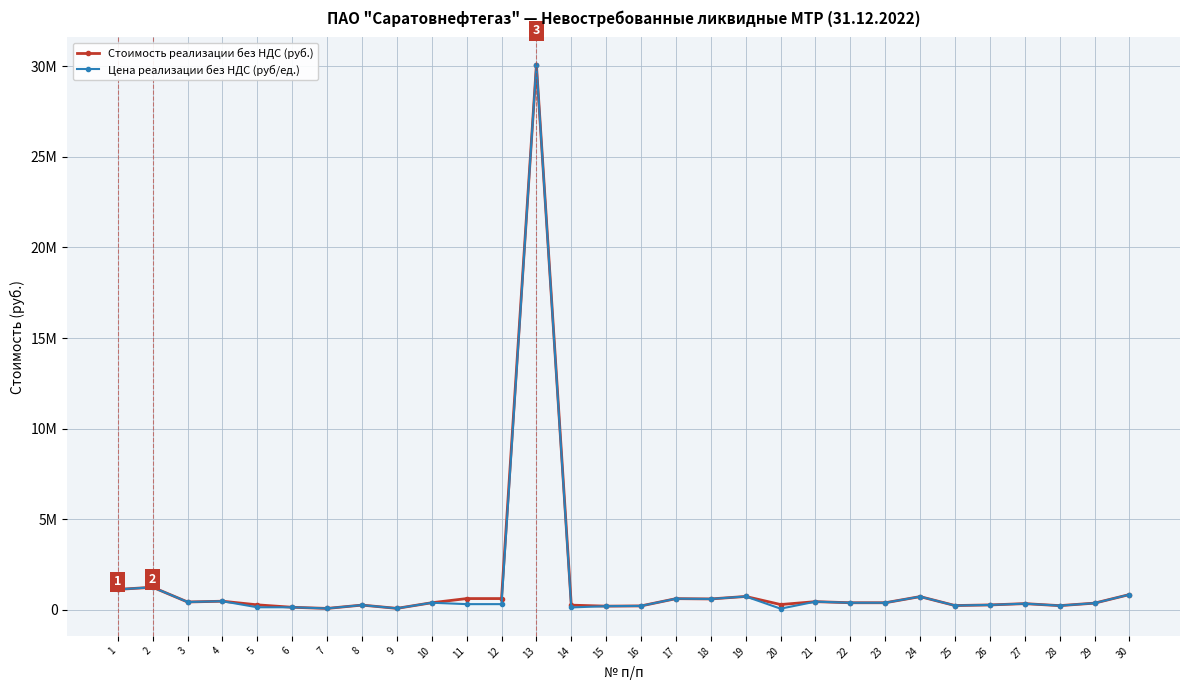

At which category does Стоимость реализации без НДС (руб.) reach its first local valley?

3